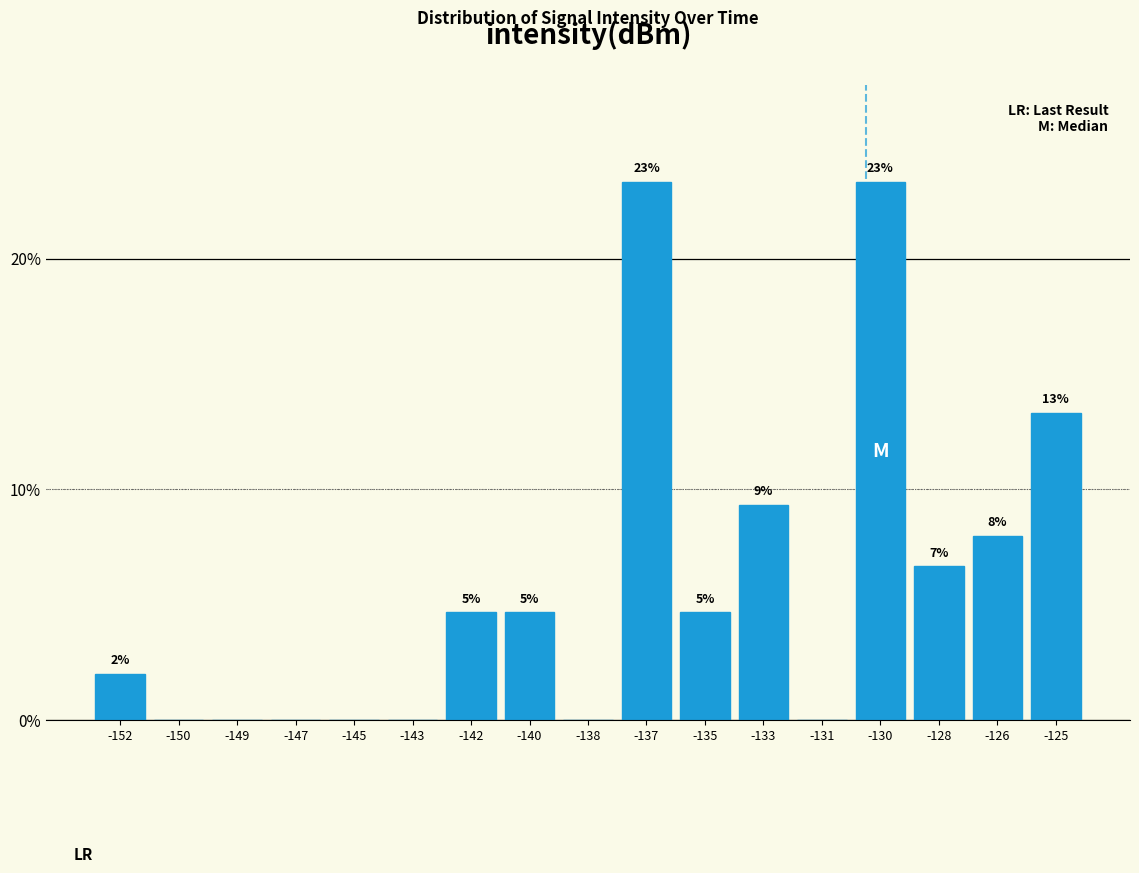

Are the bars horizontal?

No